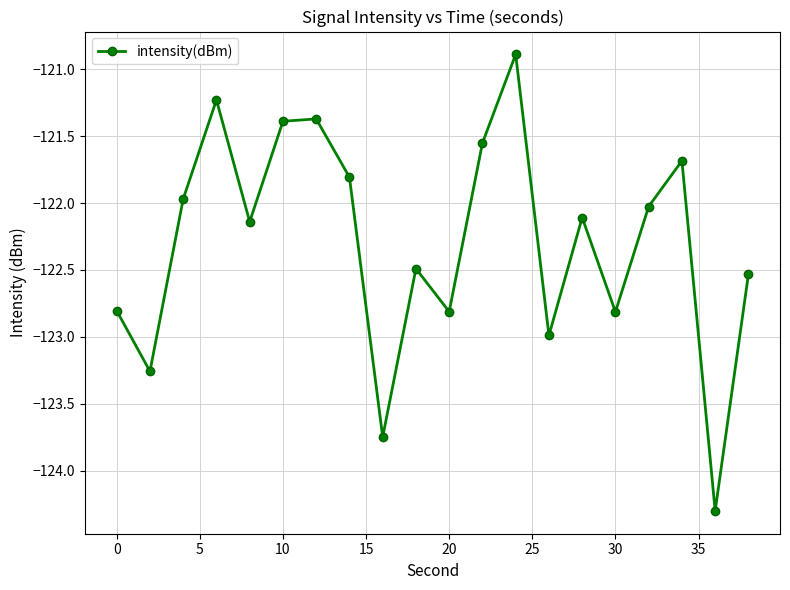

Does the chart display data point markers on the line(s)?

Yes